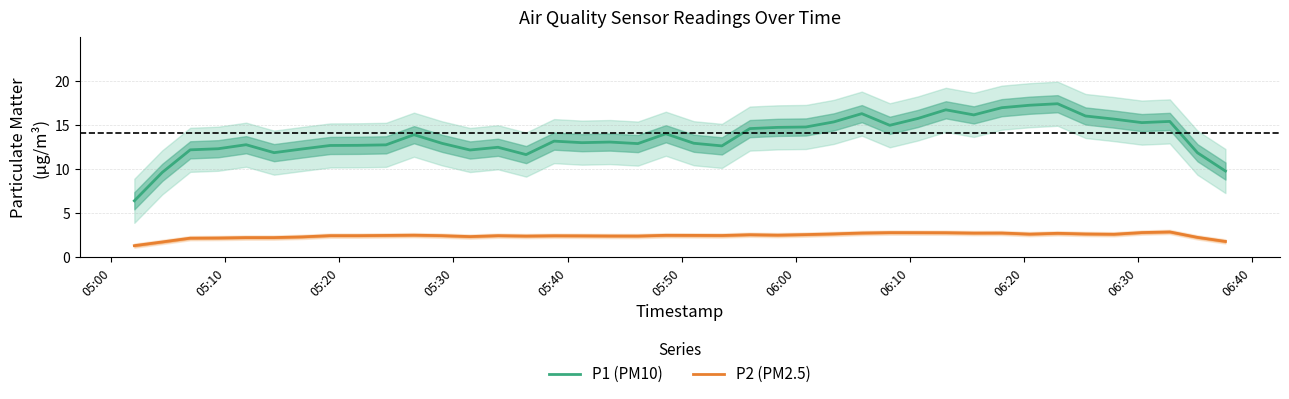

True or false: P1 (PM10) and P2 (PM2.5) cross at least once.

False